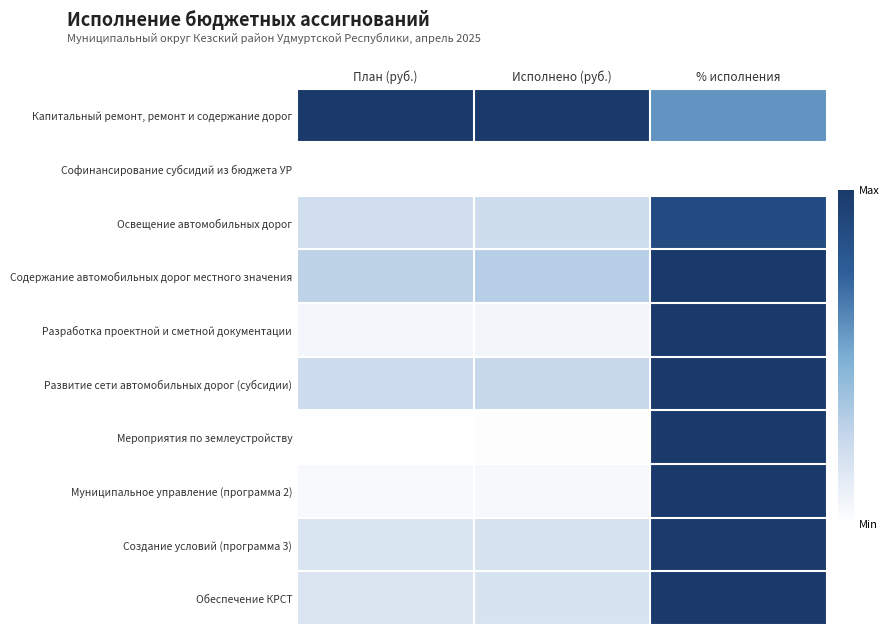

Between План (руб.) and Исполнено (руб.), which series saw the biggest shift?

Содержание автомобильных дорог местного значения